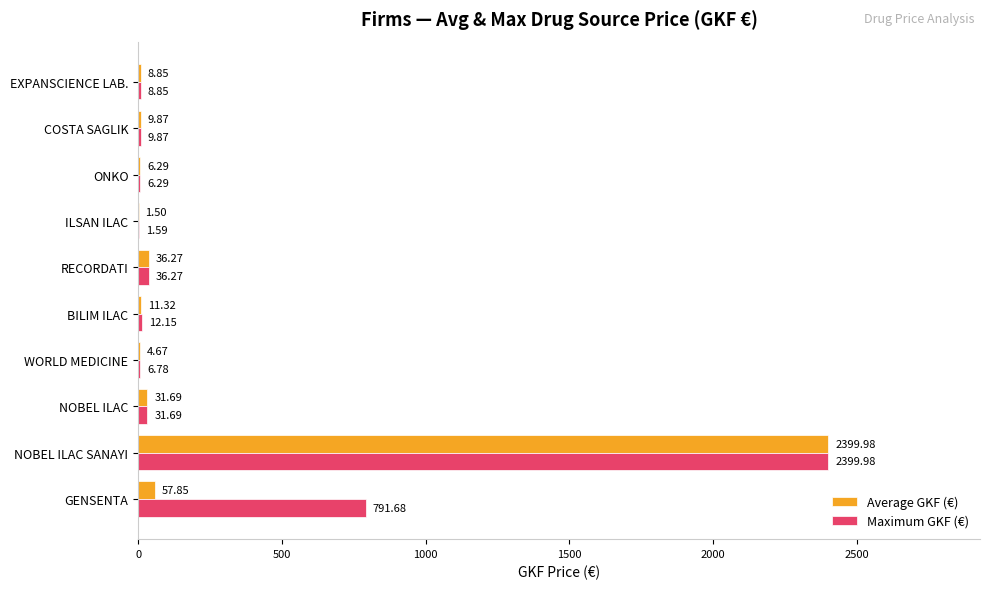

What is the total value across all series at EXPANSCIENCE LAB.?

17.7